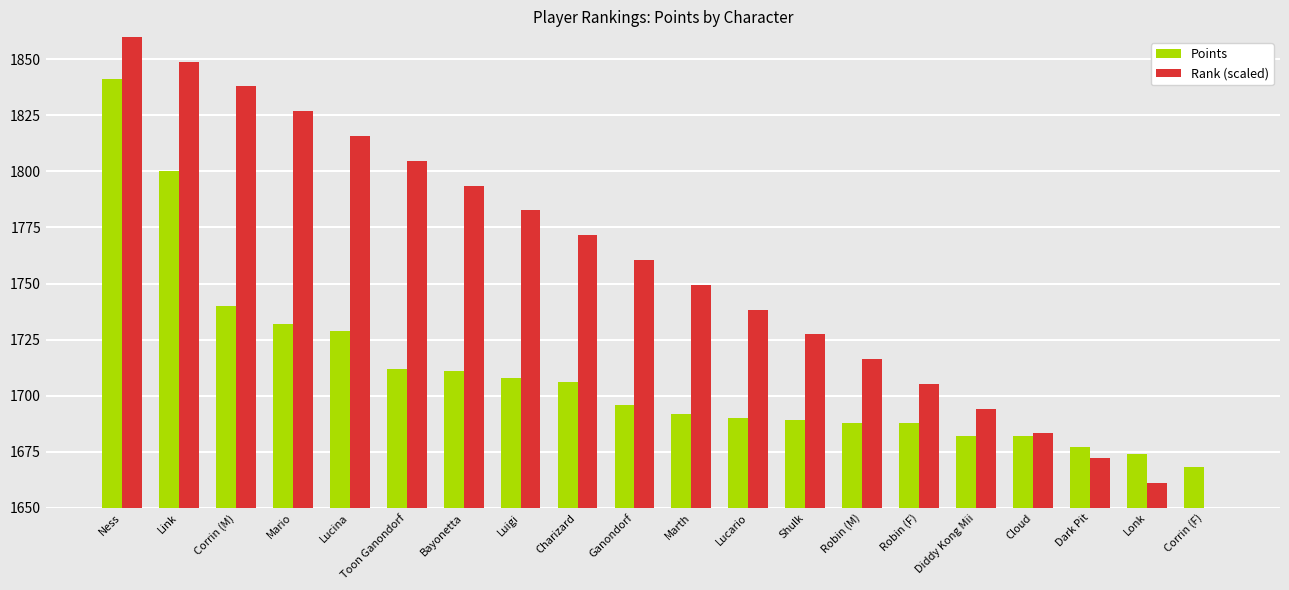

Reading left to right, transcribe all the data shown in this chart.

Points: Ness=1841.0	Link=1800.0	Corrin (M)=1740.0	Mario=1732.0	Lucina=1729.0	Toon Ganondorf=1712.0	Bayonetta=1711.0	Luigi=1708.0	Charizard=1706.0	Ganondorf=1696.0	Marth=1692.0	Lucario=1690.0	Shulk=1689.0	Robin (M)=1688.0	Robin (F)=1688.0	Diddy Kong Mii=1682.0	Cloud=1682.0	Dark Pit=1677.0	Lonk=1674.0	Corrin (F)=1668.0
Rank (scaled): Ness=1860.0	Link=1848.9	Corrin (M)=1837.9	Mario=1826.8	Lucina=1815.8	Toon Ganondorf=1804.7	Bayonetta=1793.7	Luigi=1782.6	Charizard=1771.6	Ganondorf=1760.5	Marth=1749.5	Lucario=1738.4	Shulk=1727.4	Robin (M)=1716.3	Robin (F)=1705.3	Diddy Kong Mii=1694.2	Cloud=1683.2	Dark Pit=1672.1	Lonk=1661.1	Corrin (F)=1650.0